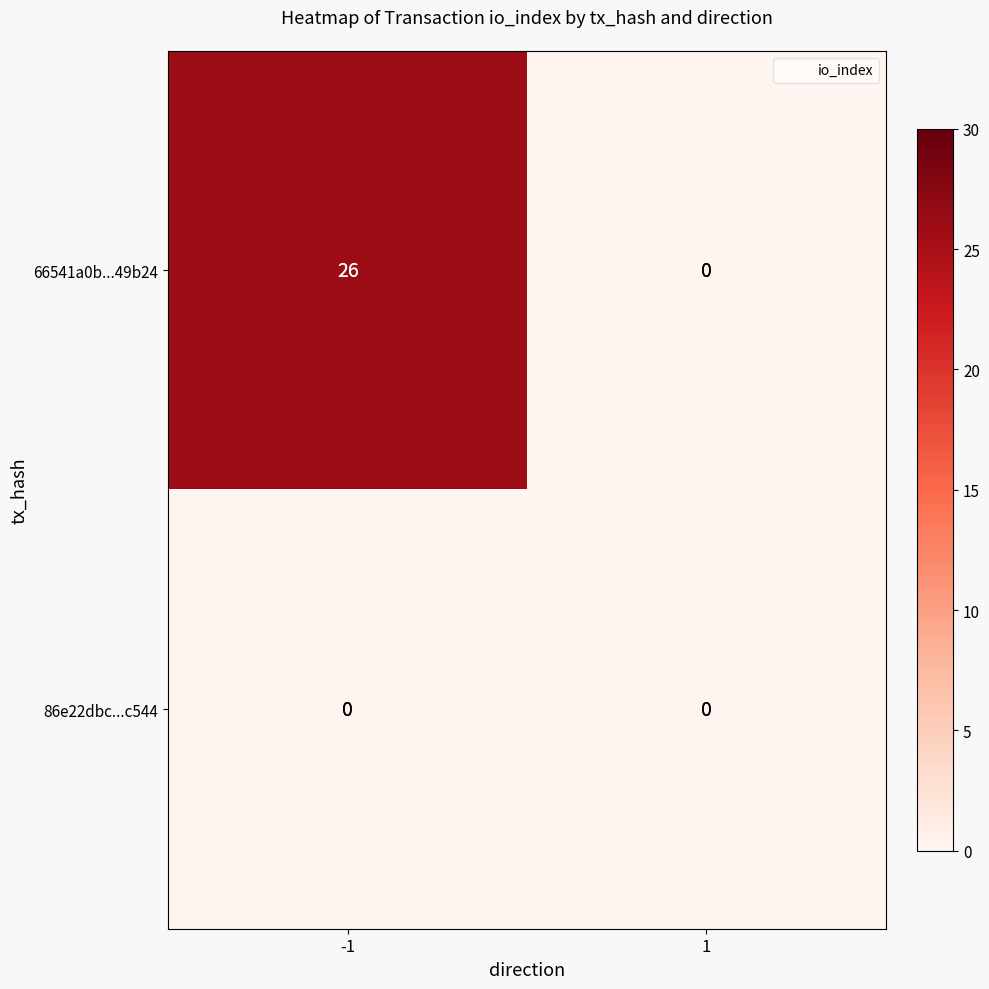

Reading left to right, extract all data points from this chart.

66541a0b...49b24: -1=26	1=0
86e22dbc...c544: -1=0	1=0